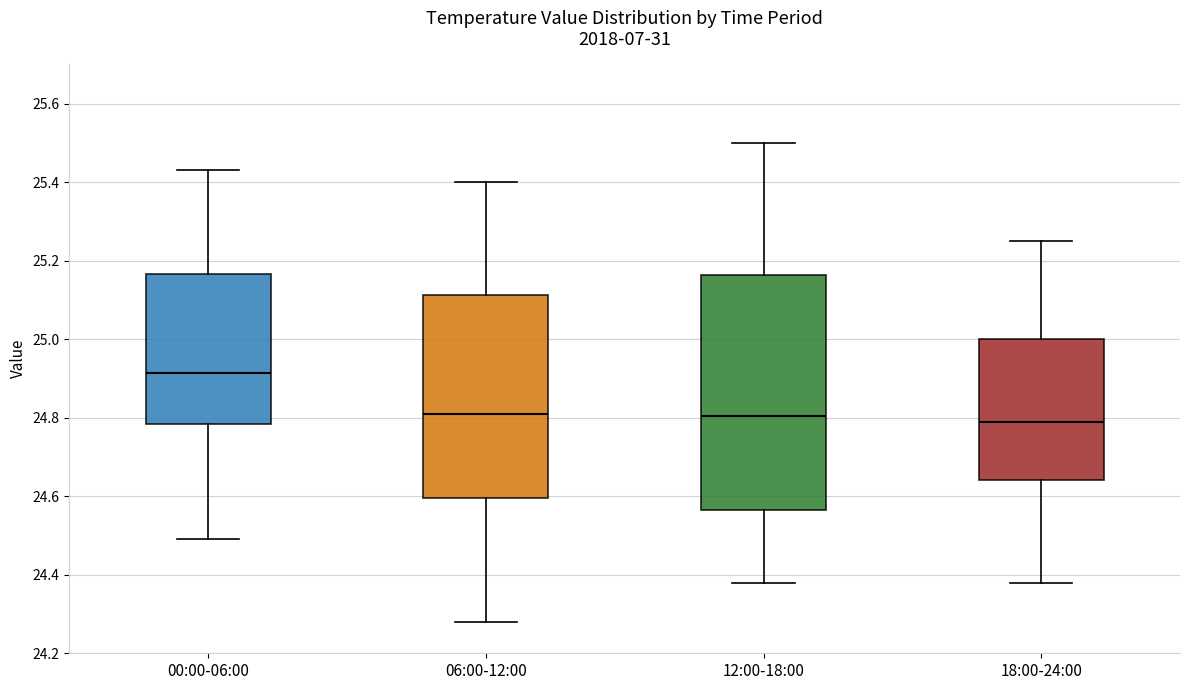

Where is the upper edge of the box for 12:00-18:00 on the y-axis? The values are not printed on the chart, so give them approximately, as read against the axis.

25.16